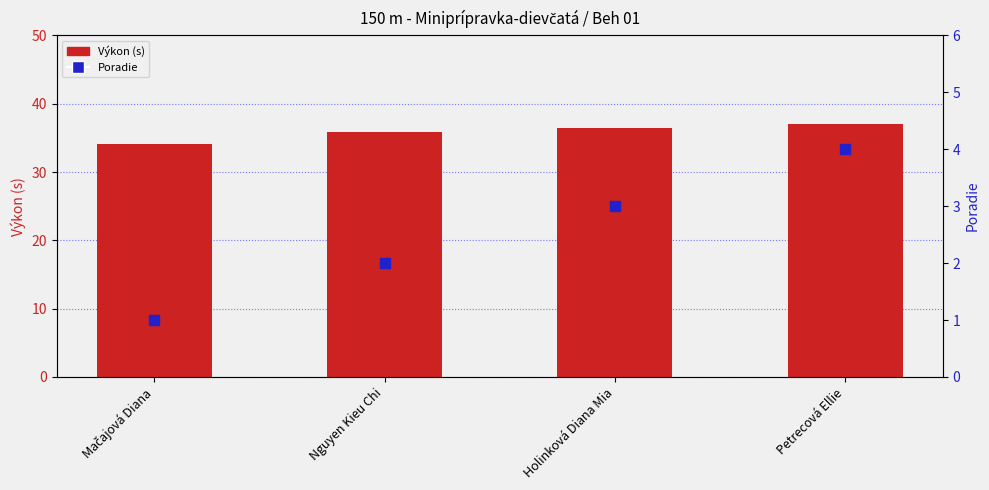

Is the value of Poradie at Holinková Diana Mia greater than the value of Výkon (s) at Holinková Diana Mia?

No